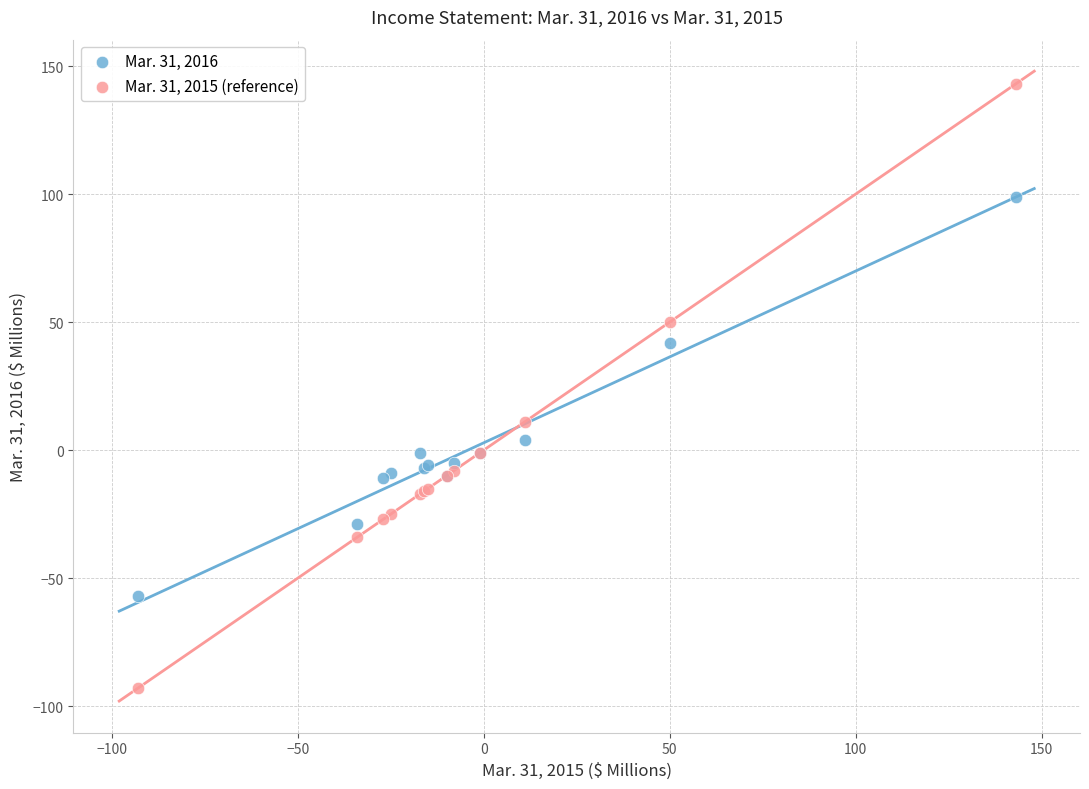

In the Mar. 31, 2015 (reference) series, what Y value is closest to 25?

11